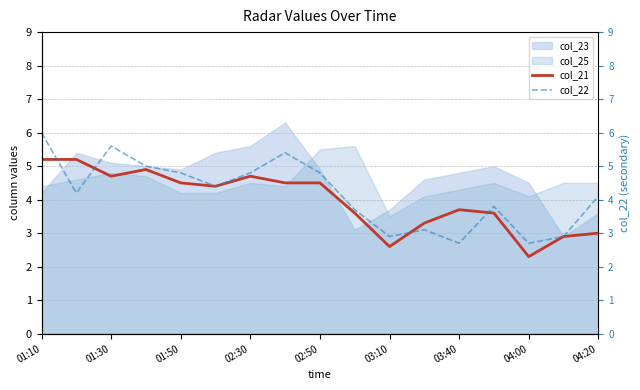

What is the difference between the second highest and second lowest values in the col_22 series?

2.9